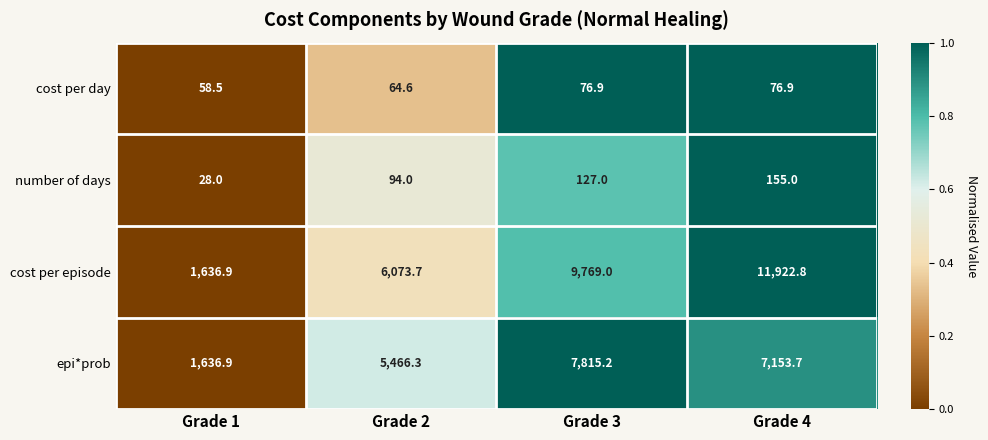

How many number of days values are between 94 and 155?

3